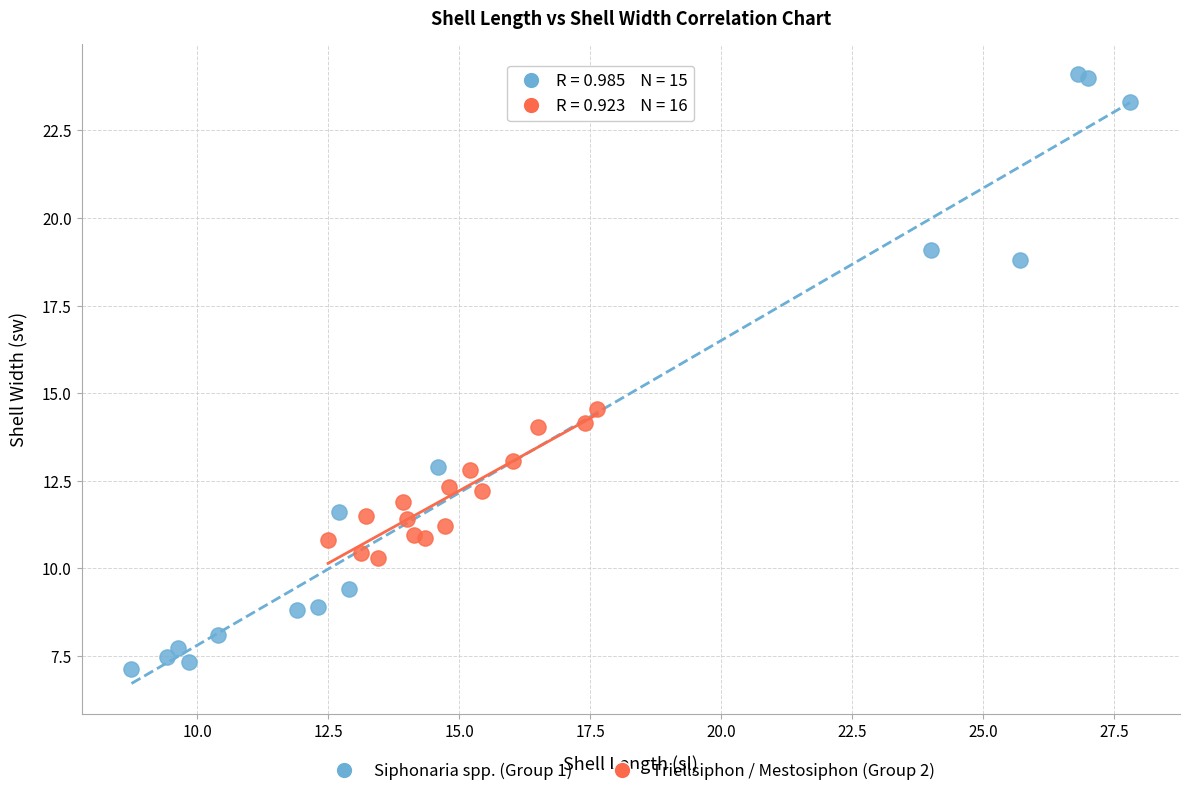

Which series reaches the minimum Y coordinate?

Siphonaria spp. (Group 1)